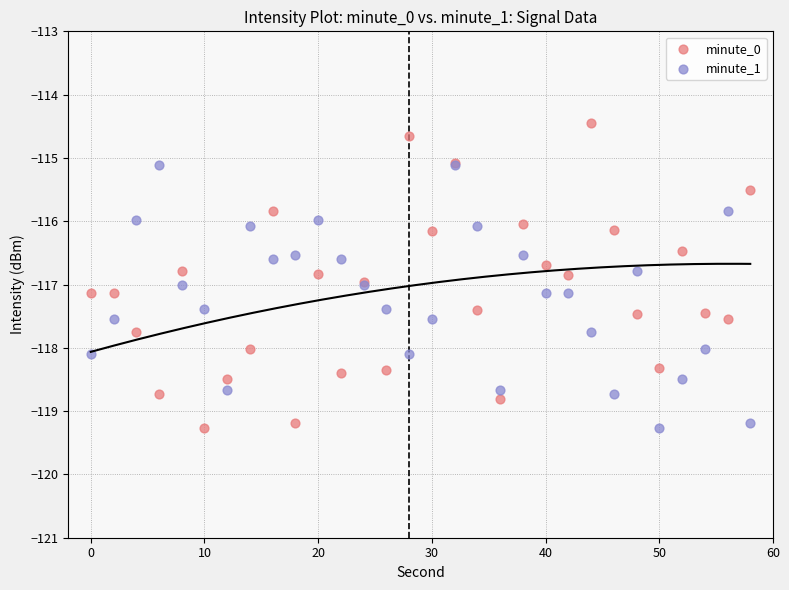

What is the X range (max minus min) for the scatter plot?

58.0